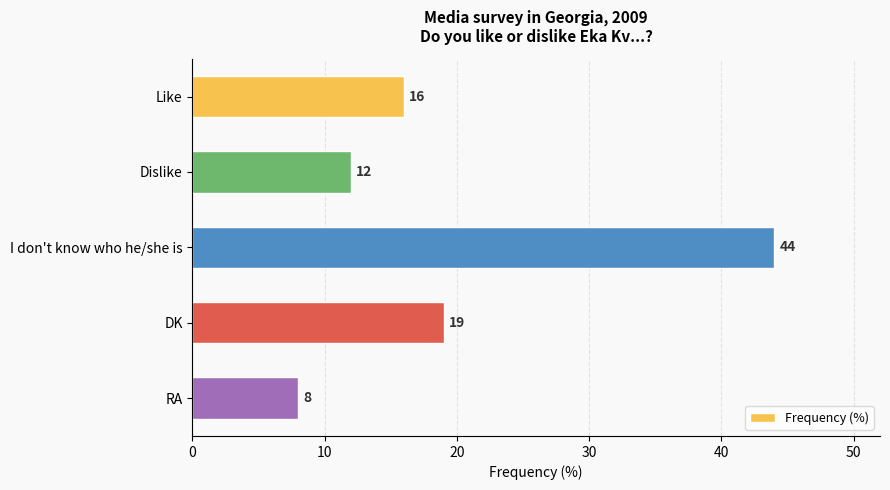

What is the sum of all values?

99